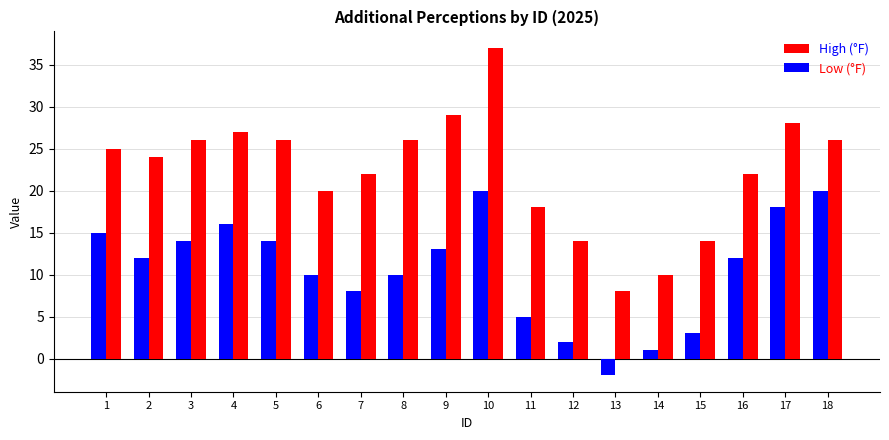

What is the difference between the Low (°F) values at 13 and 9?

15